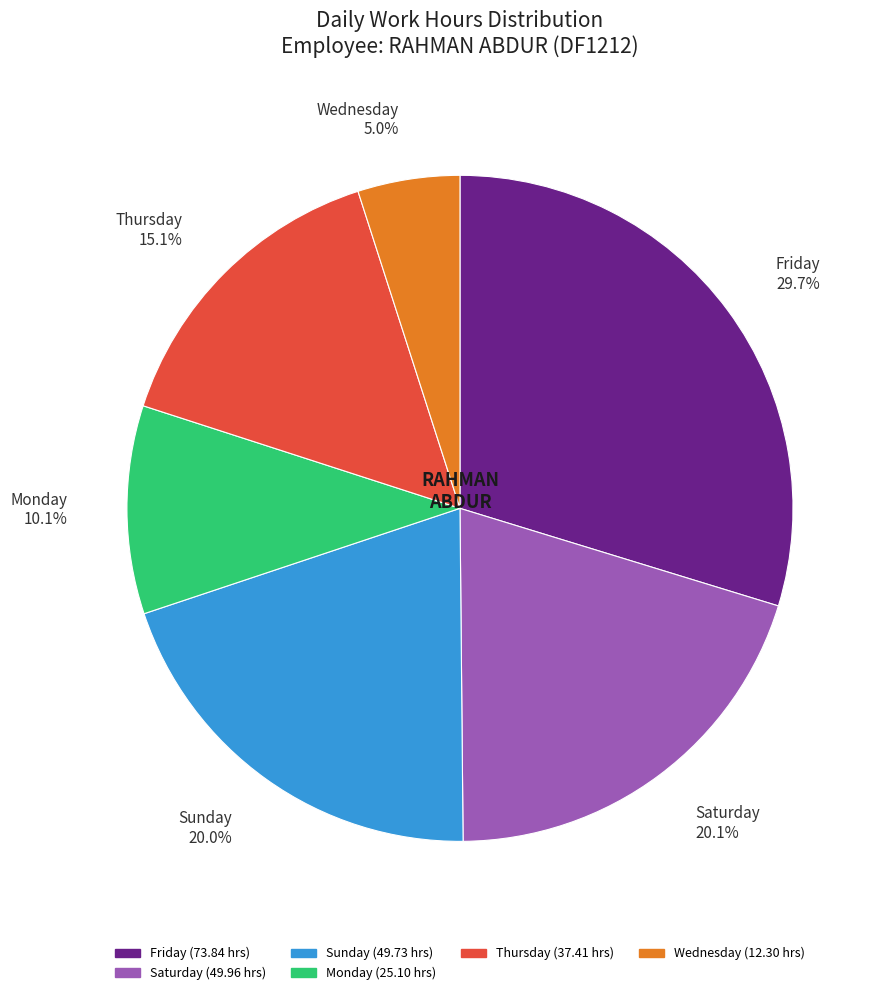

Between Saturday 20.1% and Thursday 15.1%, which is larger?

Saturday 20.1%